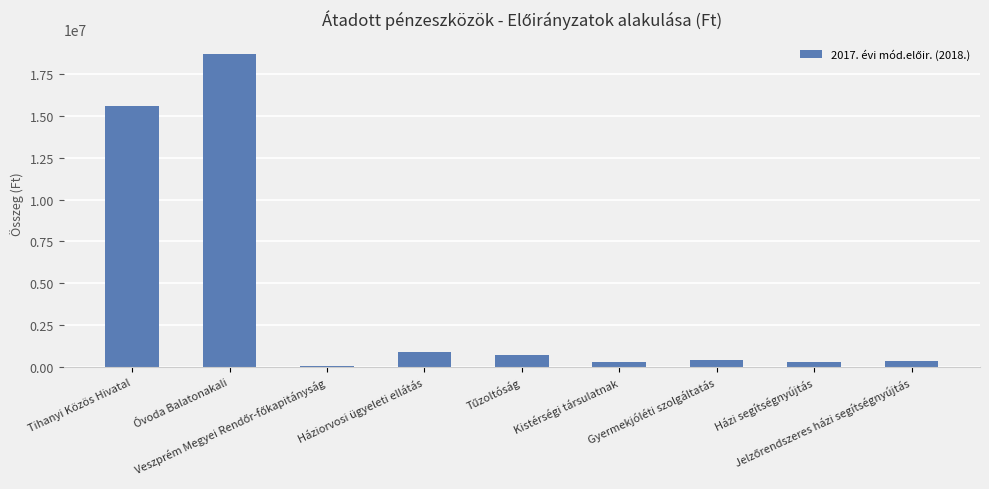

What is the difference between the maximum and second lowest values?

18402997